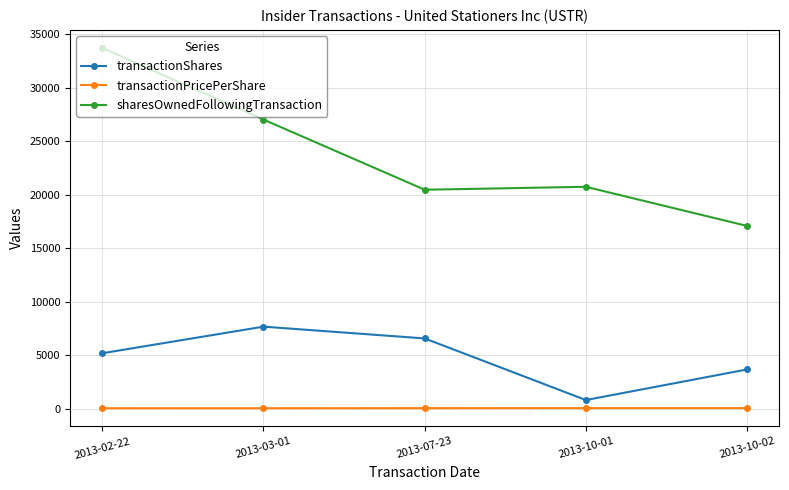

What is the label of the 2nd point from the left?

2013-03-01